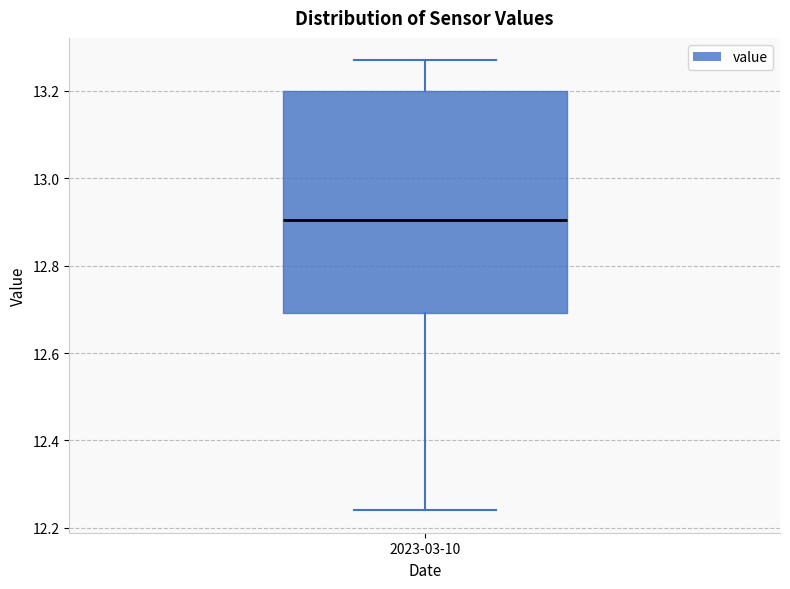

Transcribe this box plot: give where the median line is, the range the box spans, and where the two whiskers end, as read against the y-axis. The values are not printed on the chart, so give them approximately, as read against the axis.

median 12.90, box 12.70 to 13.20, whiskers 12.24 to 13.28